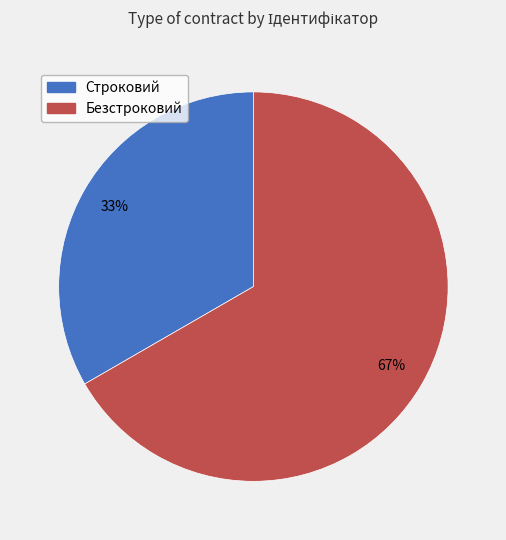

Is there a majority slice in this chart?

Yes